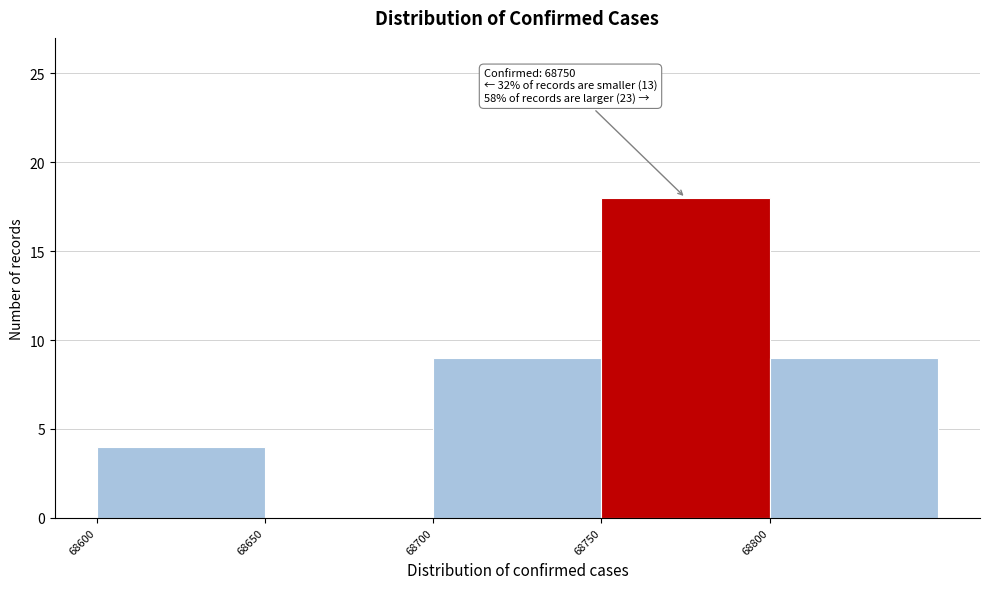

Over which range of the x-axis is the bar tallest?

68750 to 68800